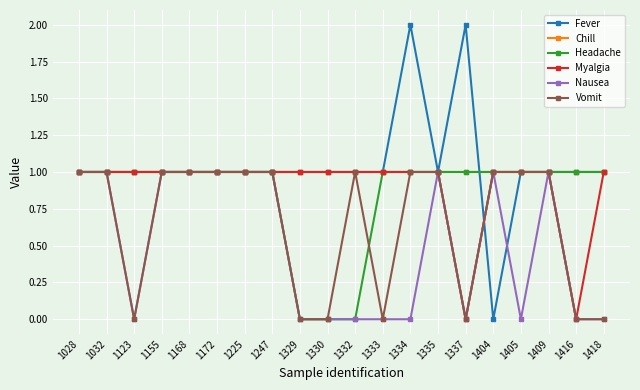

The value of Myalgia at 1168 is 1. True or false?

True